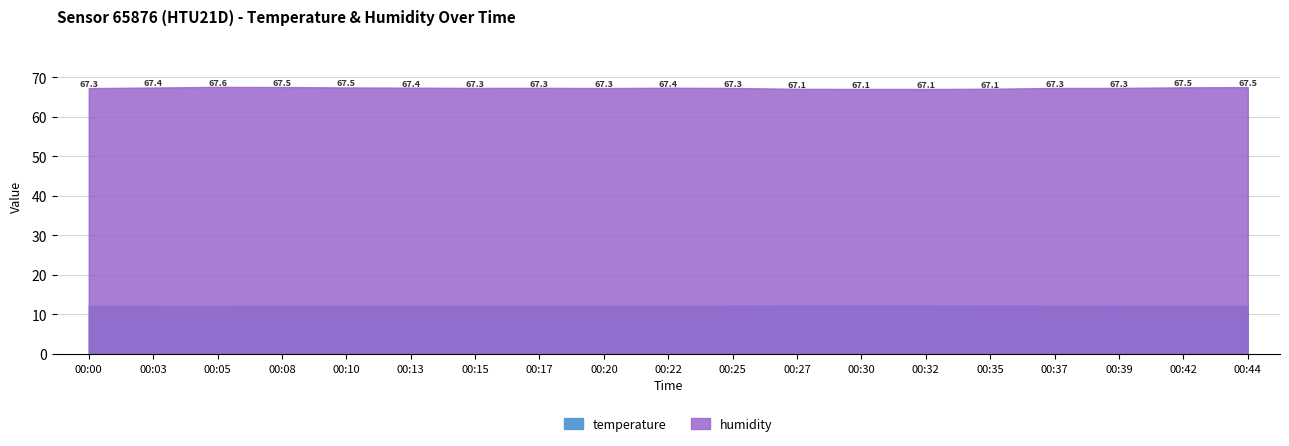

Reading right to left, extract all data points from this chart.

temperature: 00:44=12.1	00:42=12.2	00:39=12.2	00:37=12.2	00:35=12.2	00:32=12.3	00:30=12.3	00:27=12.3	00:25=12.2	00:22=12.2	00:20=12.2	00:17=12.2	00:15=12.2	00:13=12.2	00:10=12.2	00:08=12.1	00:05=12.1	00:03=12.1	00:00=12.2
humidity: 00:44=67.5	00:42=67.5	00:39=67.3	00:37=67.3	00:35=67.1	00:32=67.1	00:30=67.1	00:27=67.1	00:25=67.3	00:22=67.4	00:20=67.3	00:17=67.3	00:15=67.3	00:13=67.4	00:10=67.5	00:08=67.5	00:05=67.6	00:03=67.4	00:00=67.3